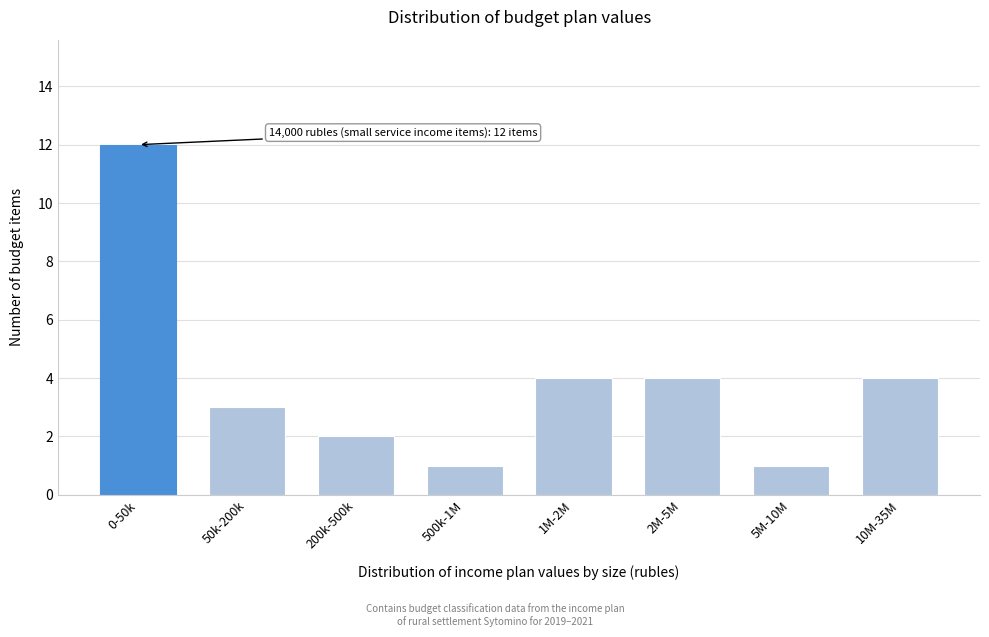

Reading left to right, what are all the values shown in this chart?

12	3	2	1	4	4	1	4